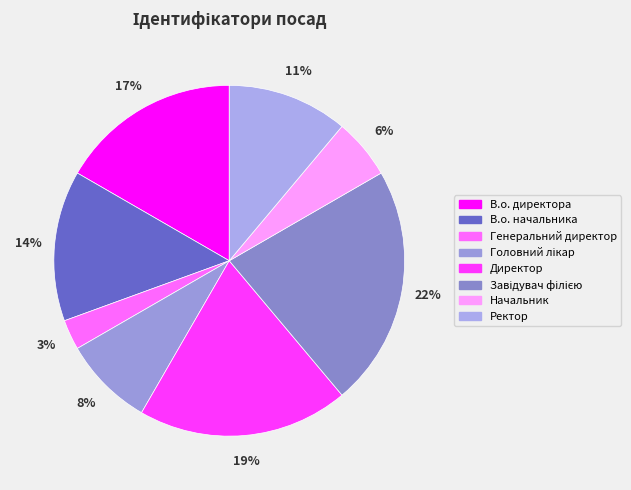

What is the largest slice in the pie chart?

Завідувач філією